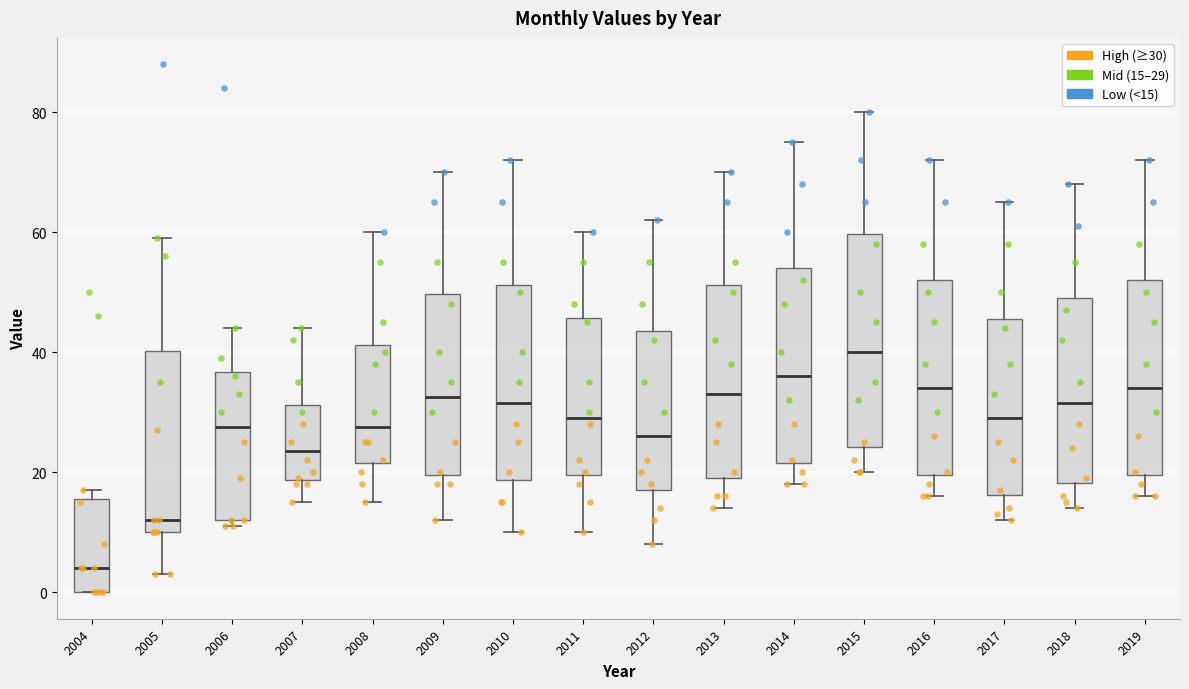

Reading left to right, transcribe this box plot: for each box, give where its median line is, the range the box spans, and where its two whiskers end, as read against the y-axis. The values are not printed on the chart, so give them approximately, as read against the axis.

2004: median 4, box 0 to 16, whiskers 0 to 18
2005: median 12, box 10 to 40, whiskers 4 to 60
2006: median 28, box 12 to 36, whiskers 12 (just below the box's lower edge) to 44
2007: median 24, box 18 to 32, whiskers 16 to 44
2008: median 28, box 22 to 42, whiskers 16 to 60
2009: median 32, box 20 to 50, whiskers 12 to 70
2010: median 32, box 18 to 52, whiskers 10 to 72
2011: median 30, box 20 to 46, whiskers 10 to 60
2012: median 26, box 18 to 44, whiskers 8 to 62
2013: median 34, box 20 to 52, whiskers 14 to 70
2014: median 36, box 22 to 54, whiskers 18 to 76
2015: median 40, box 24 to 60, whiskers 20 to 80
2016: median 34, box 20 to 52, whiskers 16 to 72
2017: median 30, box 16 to 46, whiskers 12 to 66
2018: median 32, box 18 to 50, whiskers 14 to 68
2019: median 34, box 20 to 52, whiskers 16 to 72